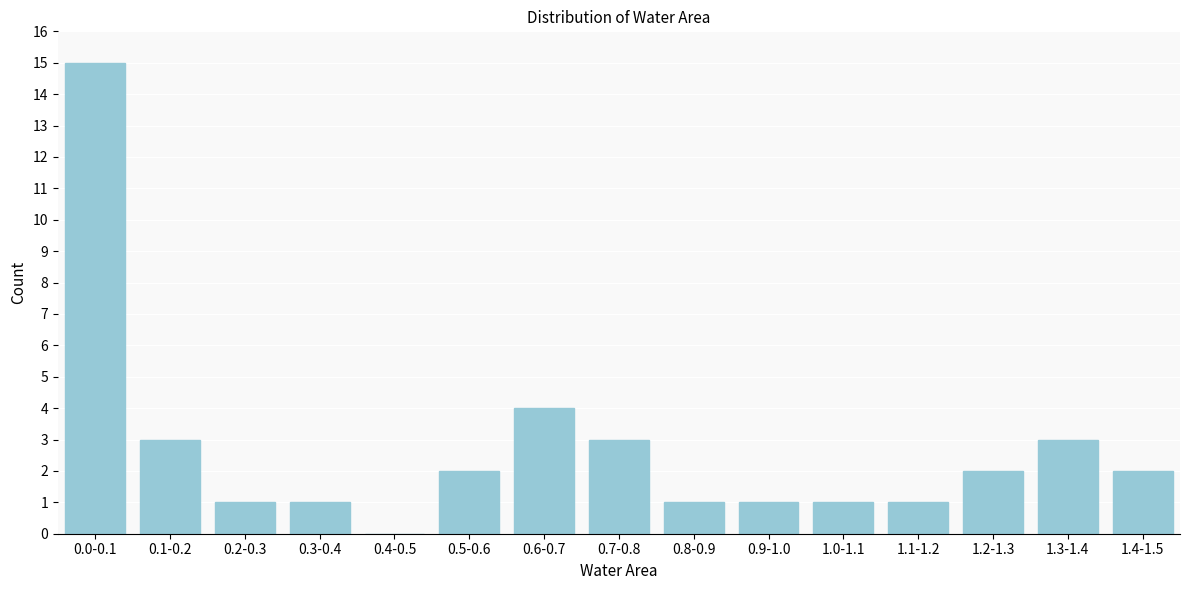

Reading left to right, extract all data points from this chart.

0.0-0.1=15	0.1-0.2=3	0.2-0.3=1	0.3-0.4=1	0.4-0.5=0	0.5-0.6=2	0.6-0.7=4	0.7-0.8=3	0.8-0.9=1	0.9-1.0=1	1.0-1.1=1	1.1-1.2=1	1.2-1.3=2	1.3-1.4=3	1.4-1.5=2